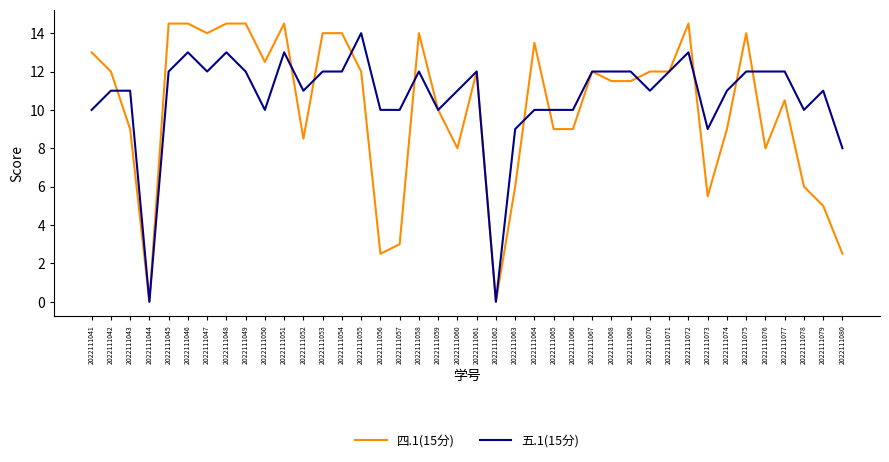

Which series changed the most between 2022111049 and 2022111069?

四.1(15分)